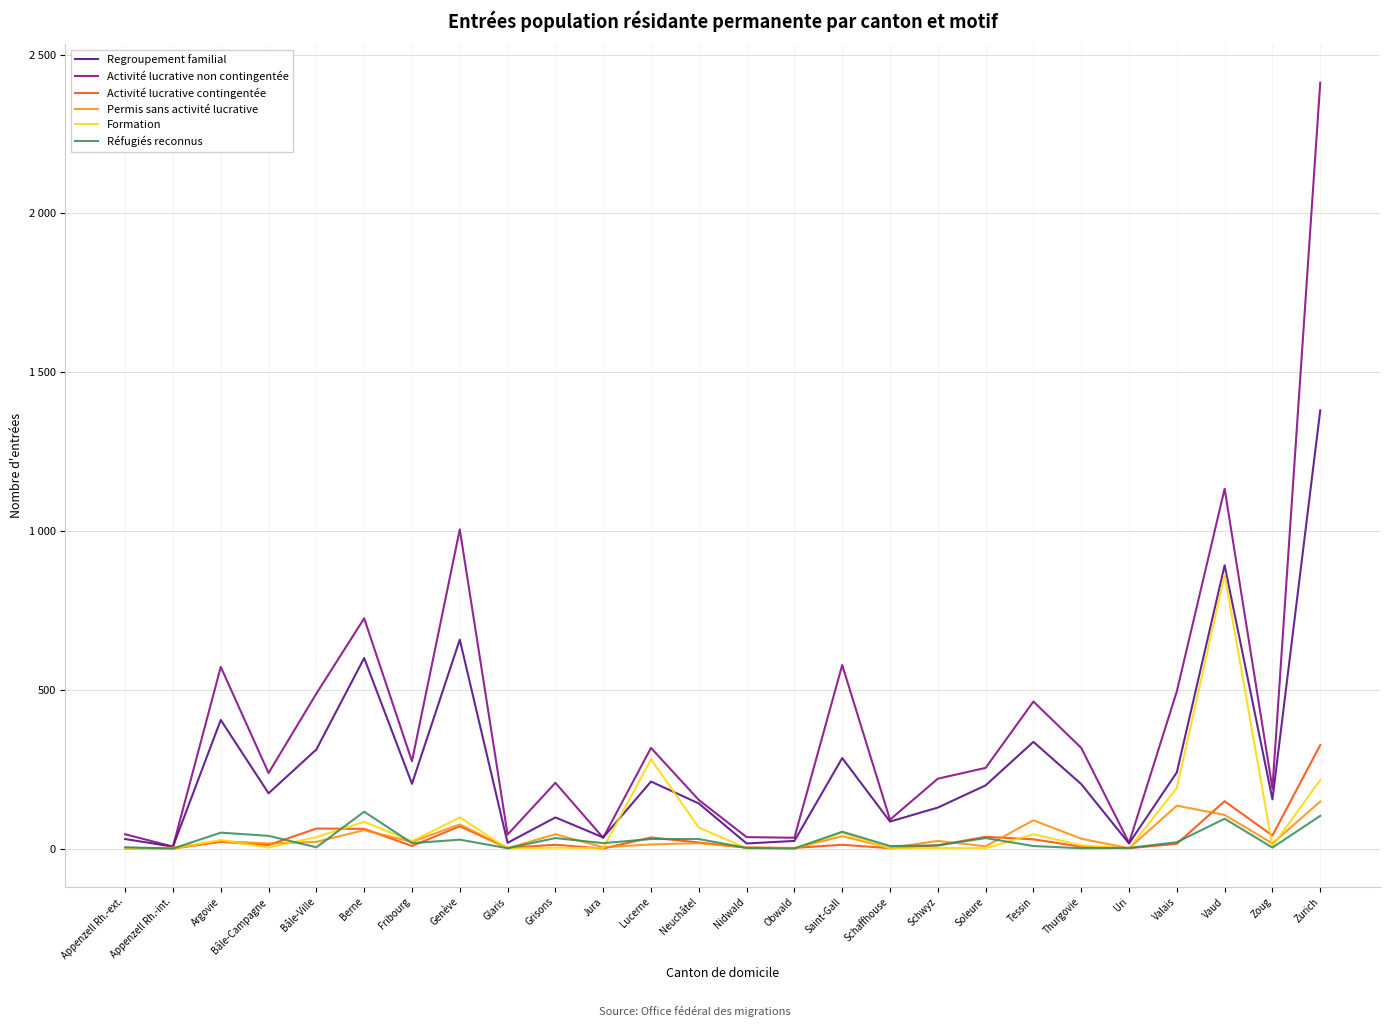

After their last crossing, which series has the higher values: Réfugiés reconnus or Formation?

Formation